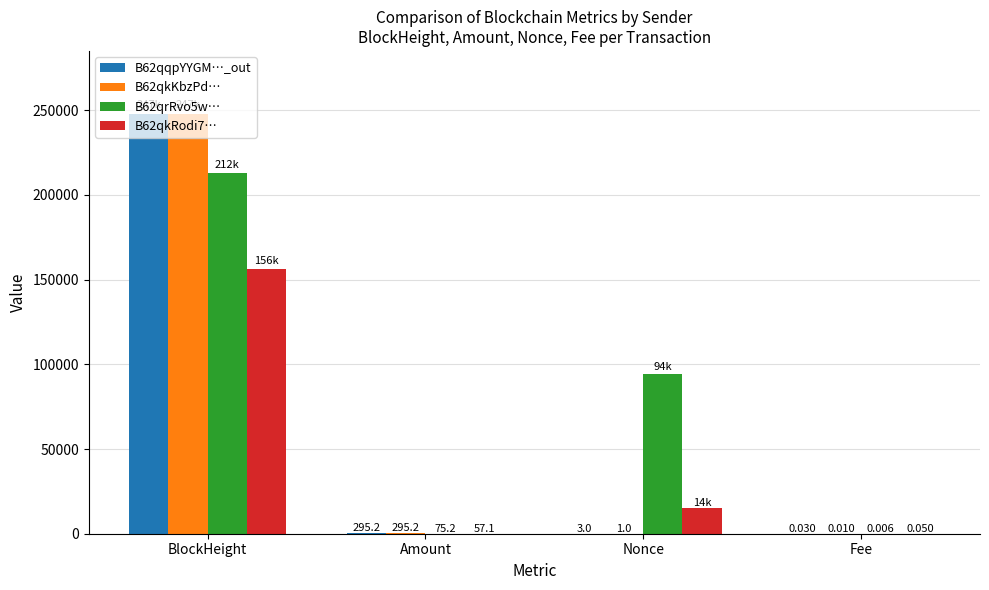

What is the approximate value of B62qrRvo5w… at Nonce?

94260.0